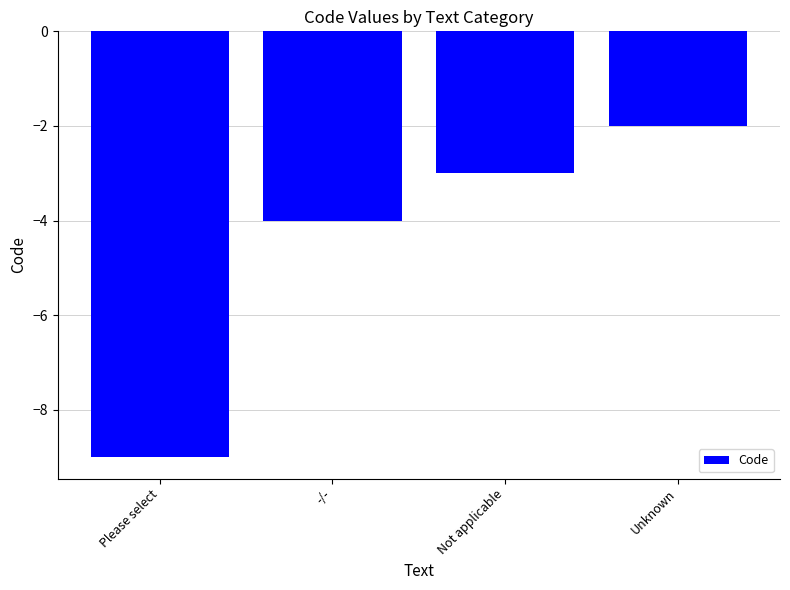

What is the smallest value displayed?

-9